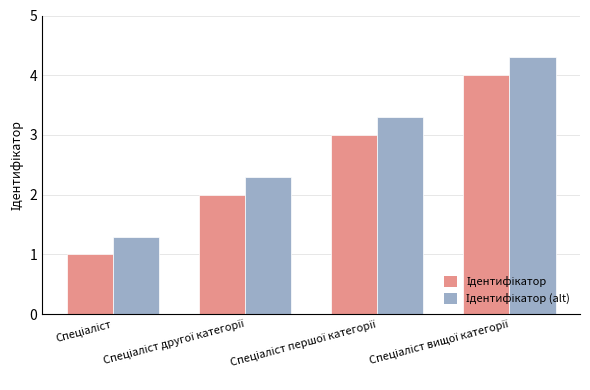

The value of Ідентифікатор (alt) at Спеціаліст першої категорії is 3.3. True or false?

True